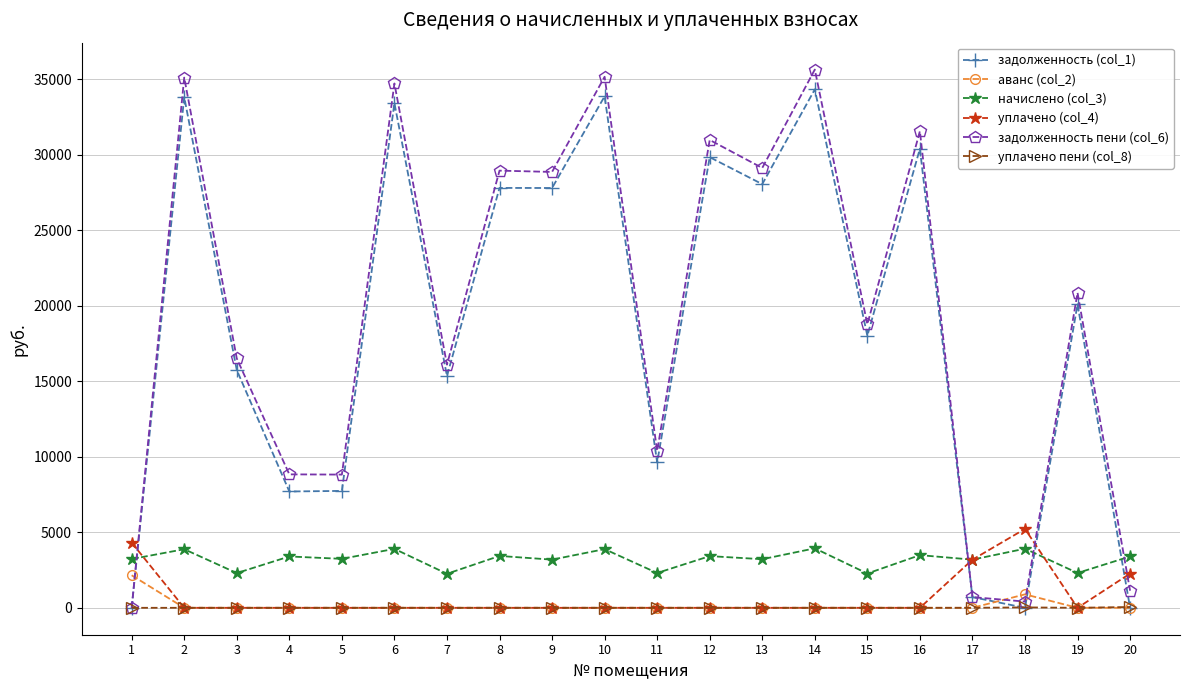

Which series has the widest spread of values?

задолженность пени (col_6)